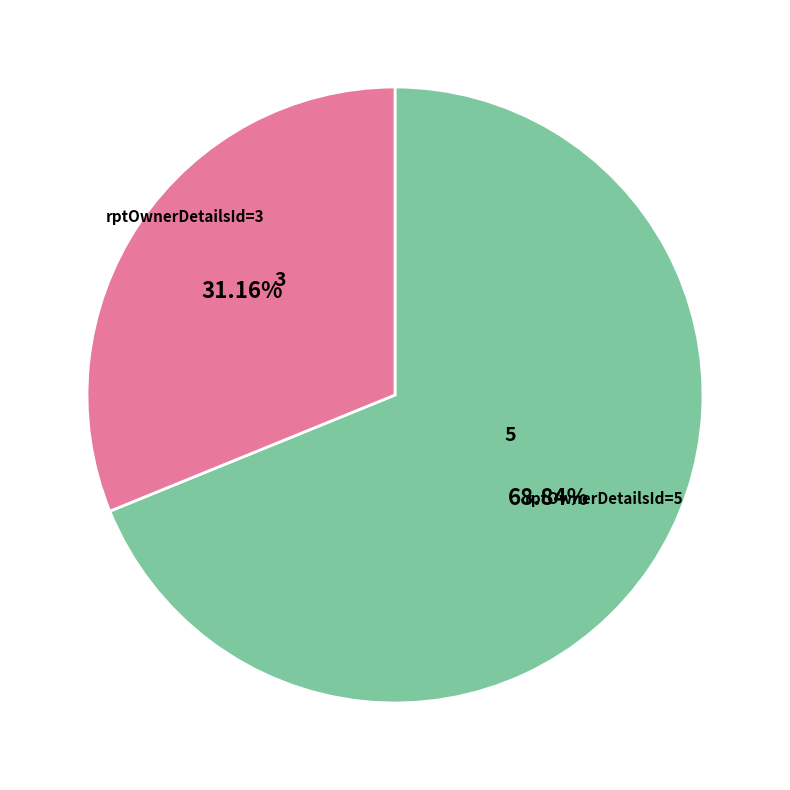

Does any single category account for the majority?

Yes